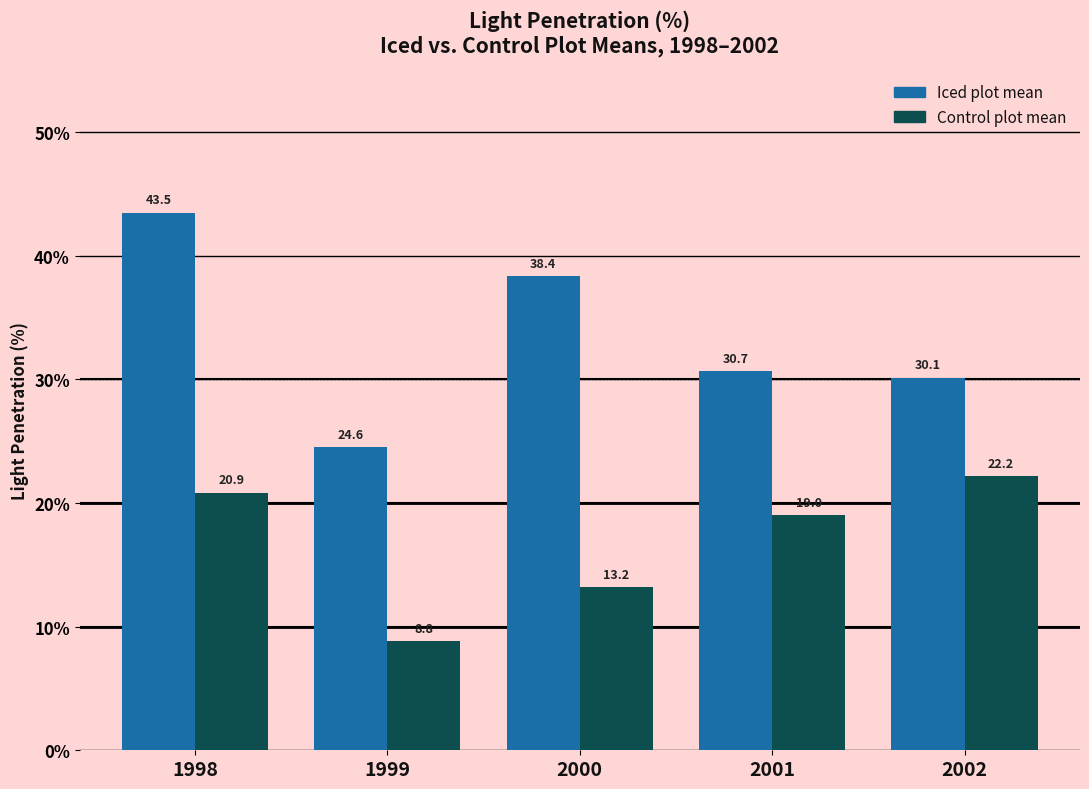

How many distinct data groups are displayed?

2